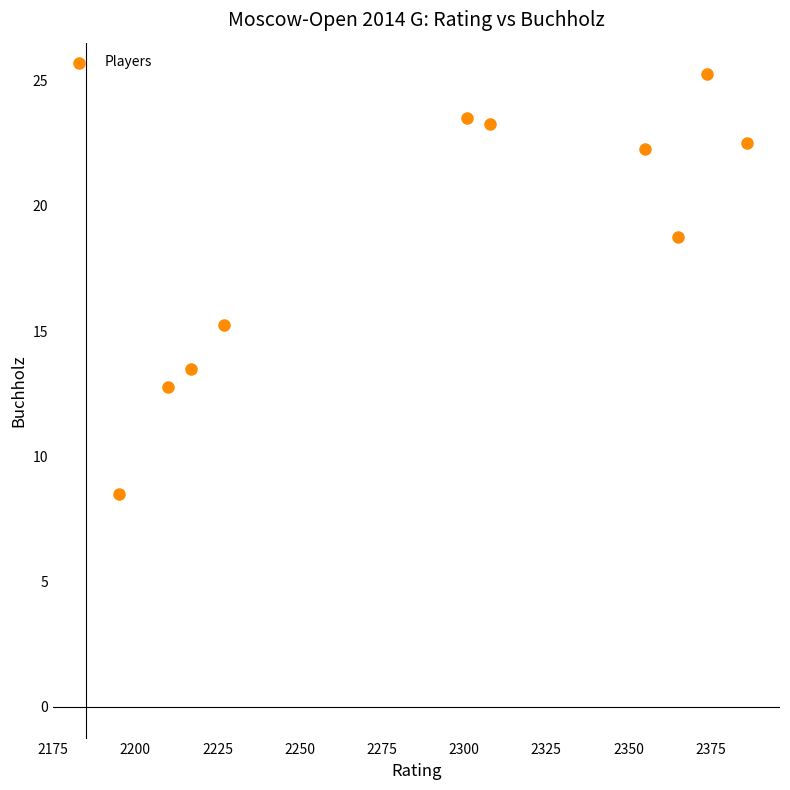

What is the average X value?

2293.8